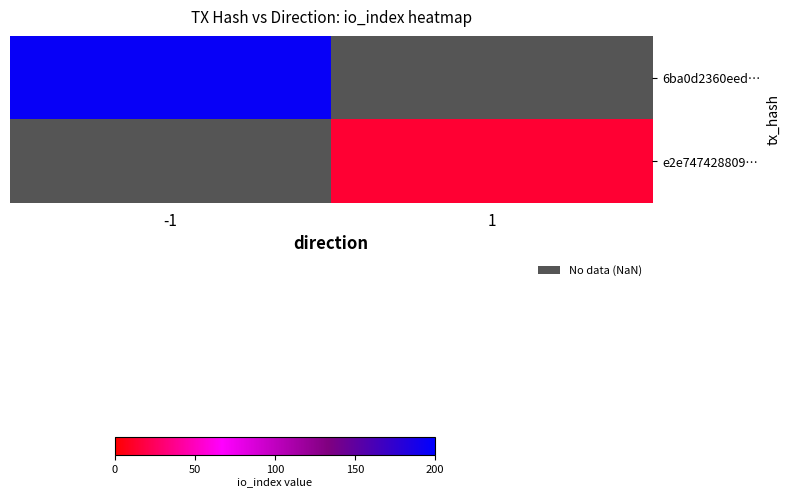

What is the smallest value displayed?

14.0